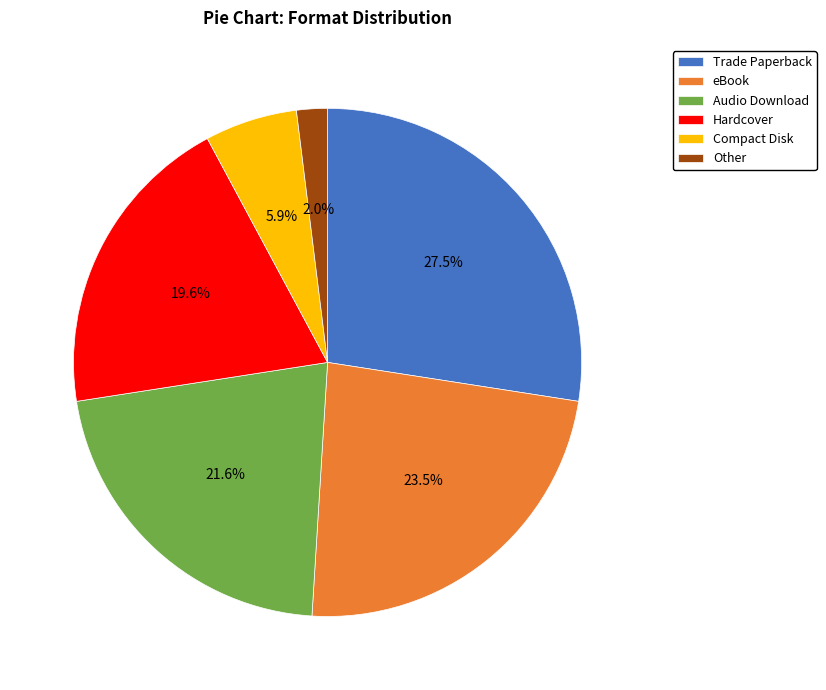

The Other slice represents 2% of the pie. True or false?

True